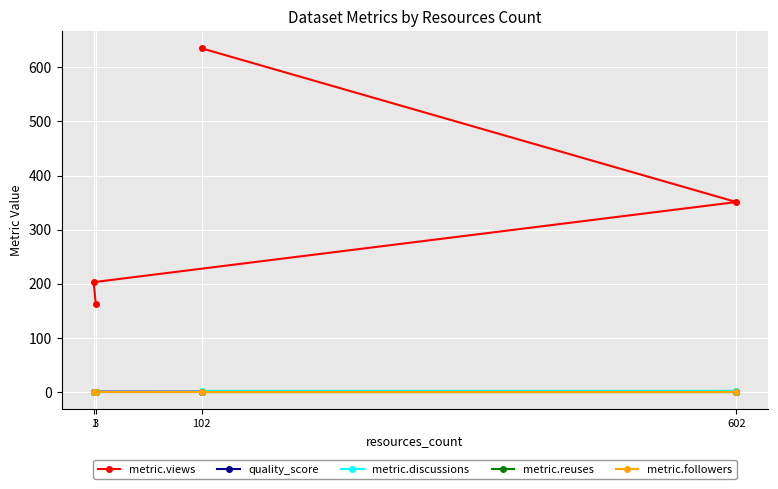

Reading left to right, extract all data points from this chart.

metric.views: 635.0	351.0	203.0	162.0
quality_score: 0.7	0.3	0.7	0.7
metric.discussions: 2.0	2.0	0.0	0.0
metric.reuses: 0.0	0.0	0.0	0.0
metric.followers: 0.0	0.0	0.0	0.0